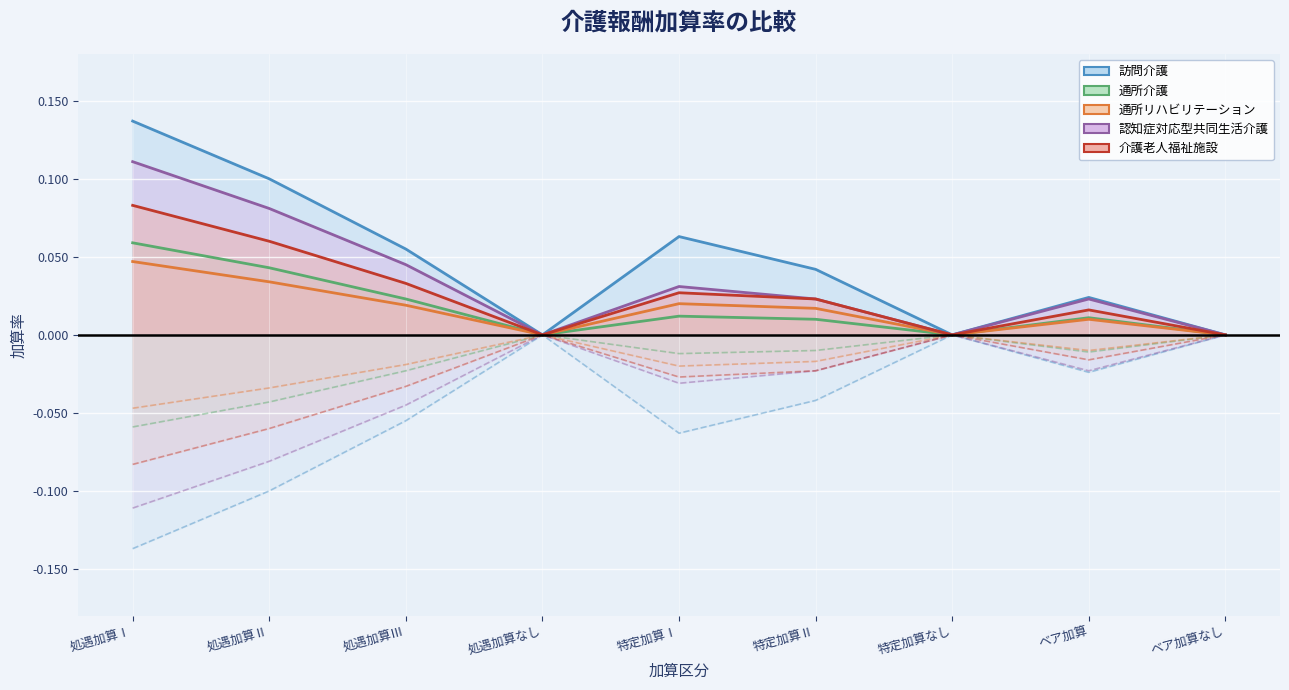

Which has a higher value, 特定加算なし or 処遇加算Ⅰ?

処遇加算Ⅰ